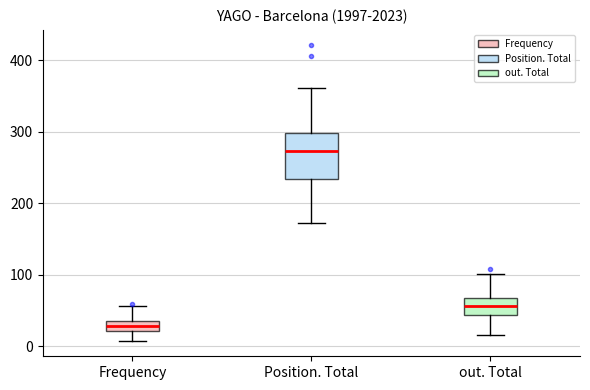

Where does the upper whisker of the box for Frequency end on the y-axis? The values are not printed on the chart, so give them approximately, as read against the axis.

60